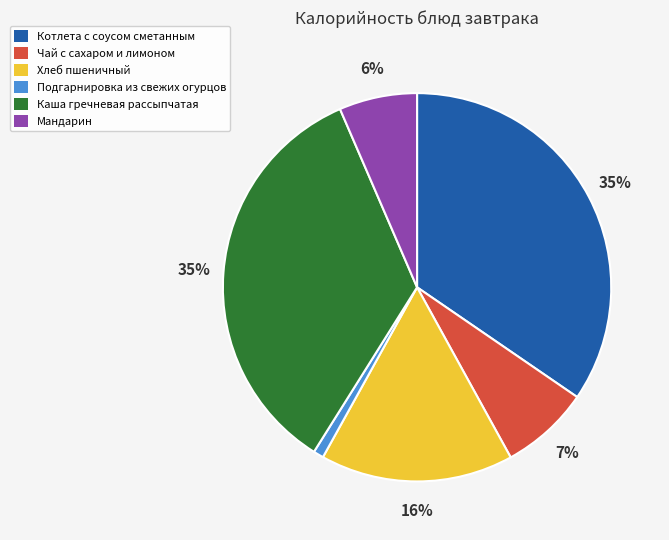

Which has a higher value, Хлеб пшеничный or Котлета с соусом сметанным?

Котлета с соусом сметанным